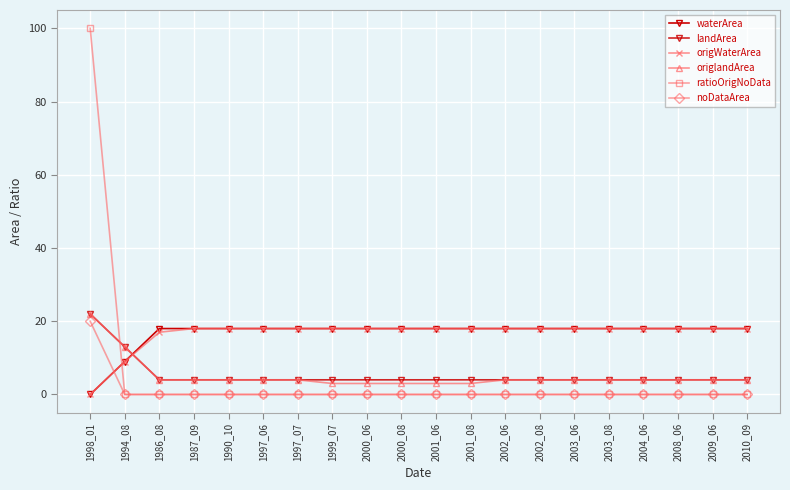

Where is ratioOrigNoData nearest to the value 50?

1998_01